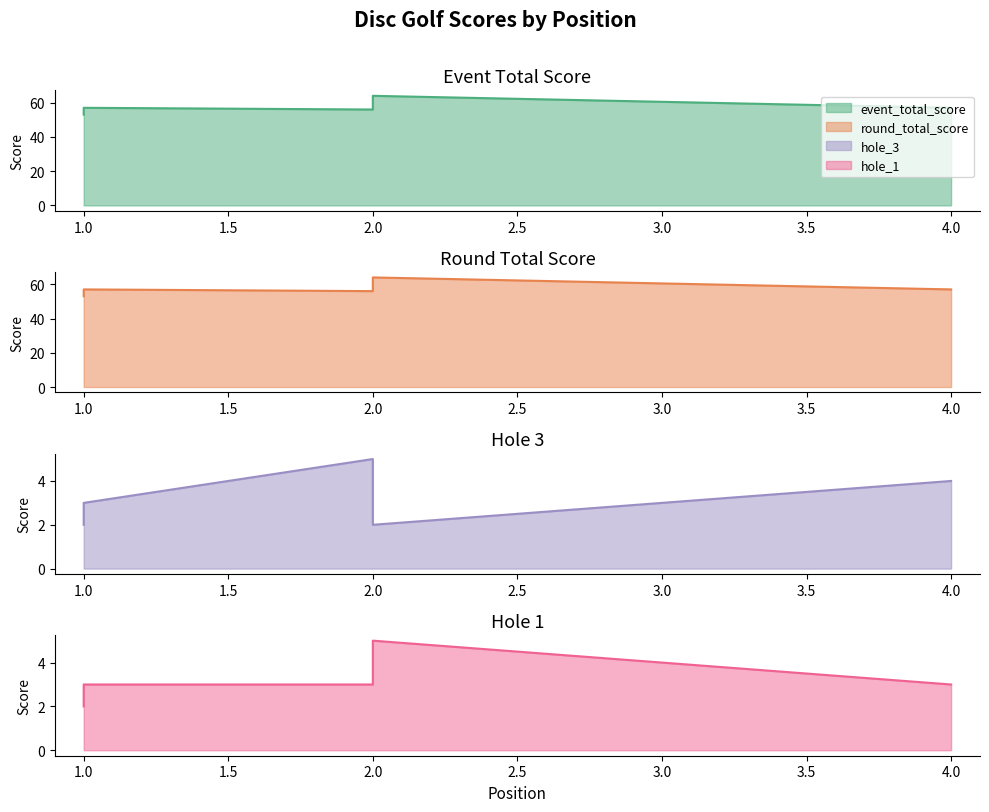

Read the hole_1 value at 2.

5